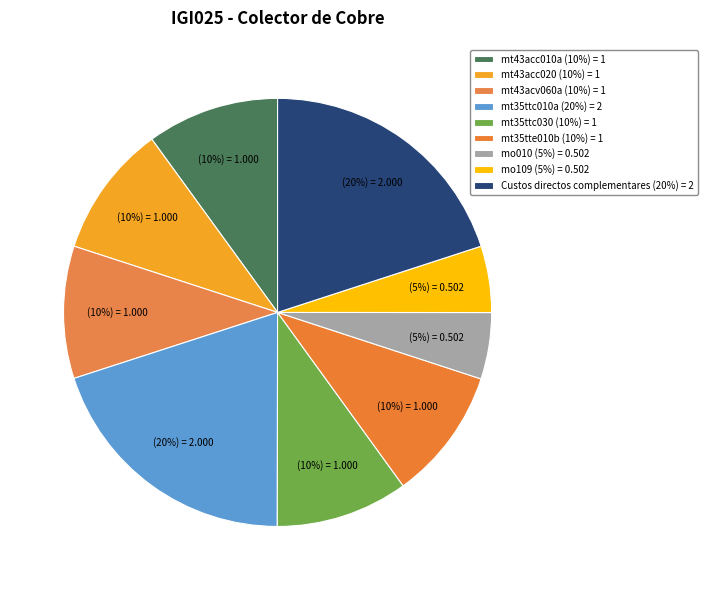

Which slice is the smallest?

mo010